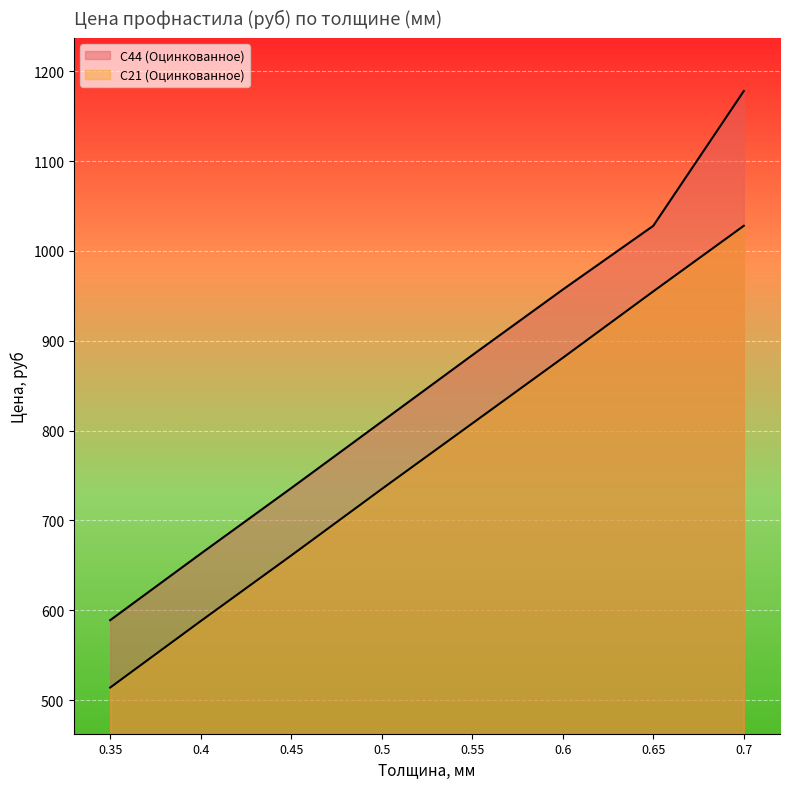

How many values in the С21 (Оцинкованное) series exceed 808?

3